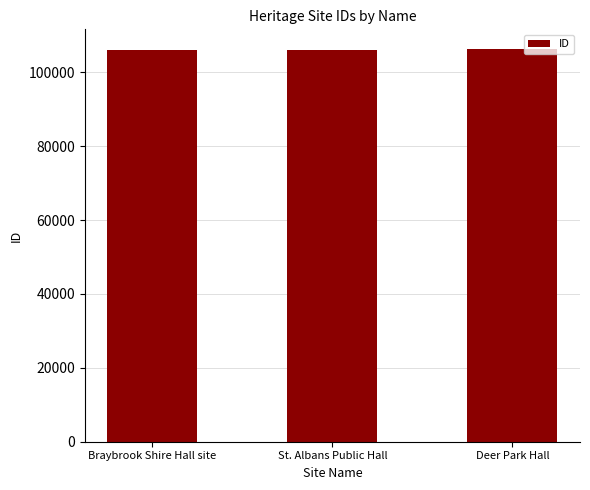

How many data points does each series have?

3